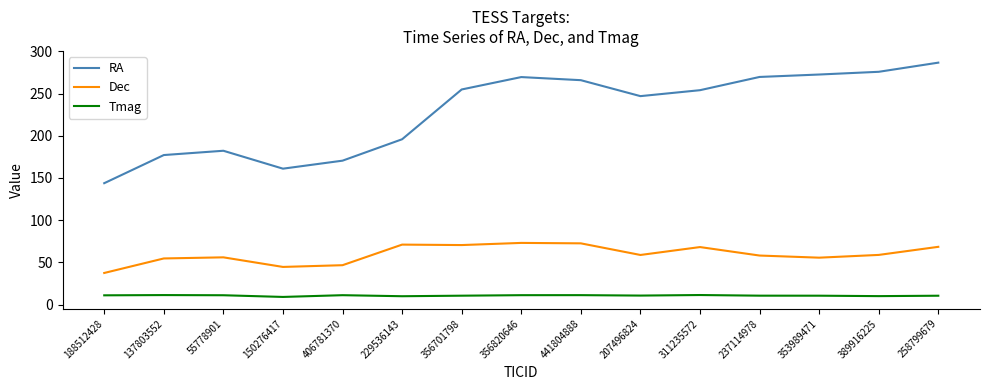

How many lines are shown in the chart?

3